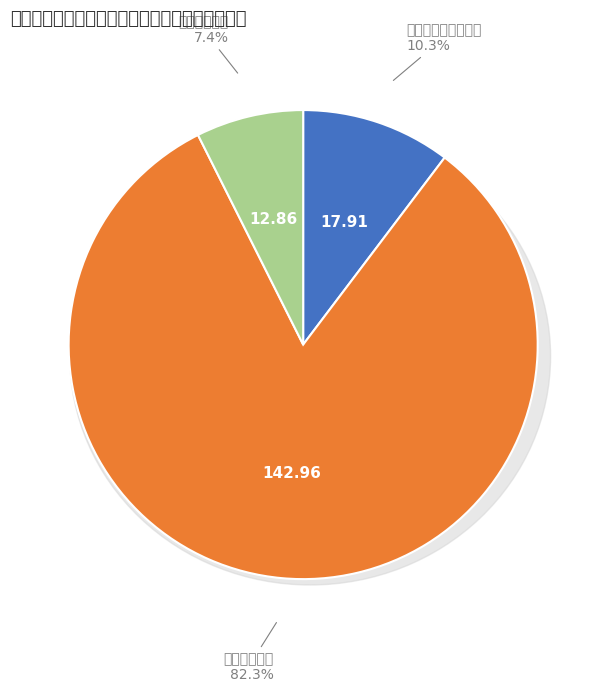

To the nearest percent, what portion does 社会保障和就业支出 represent?

10%